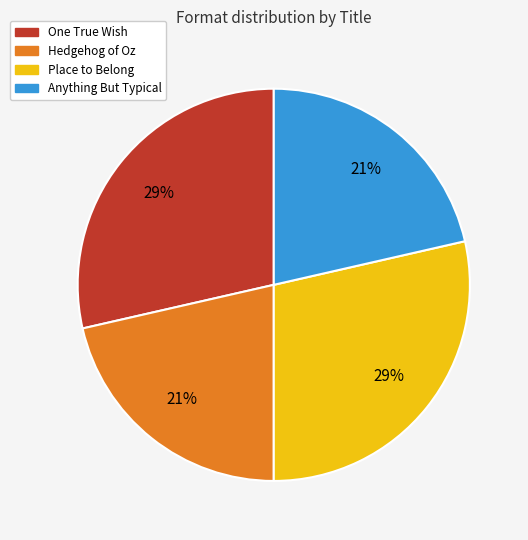

To the nearest percent, what is the average slice percentage?

25%